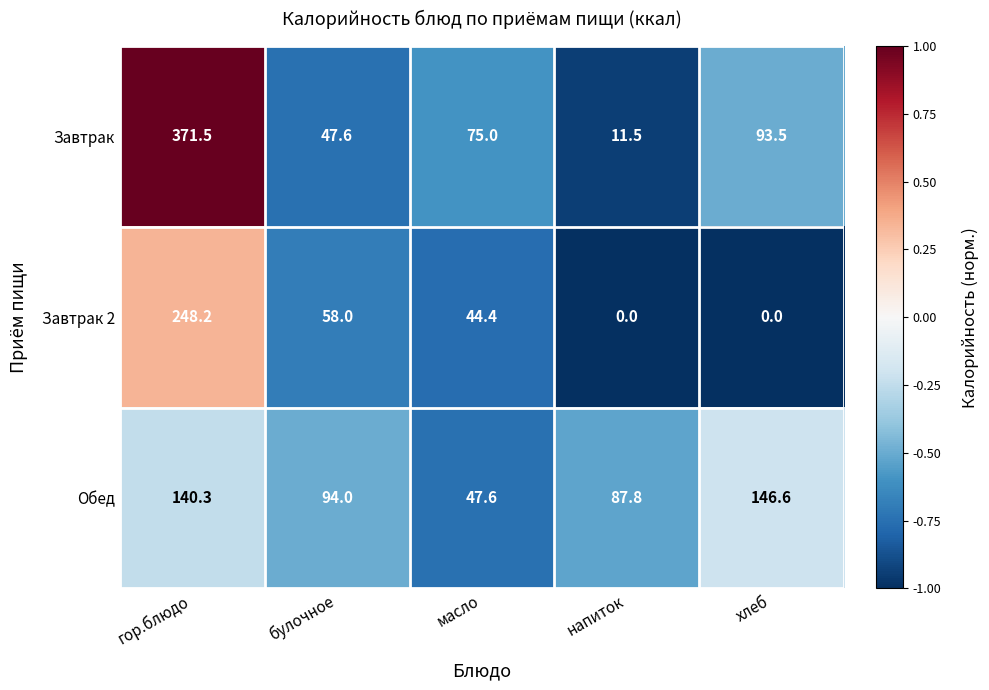

What is the lowest value of the Обед series?

47.6